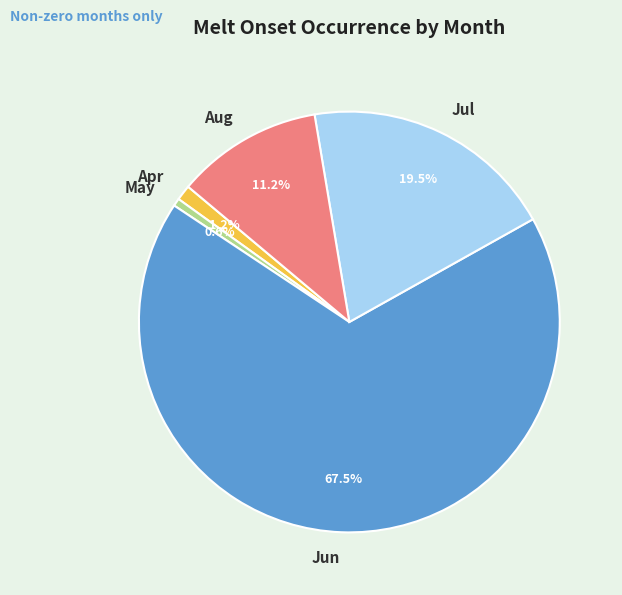

What percentage is NOT represented by Jul?

80.5%